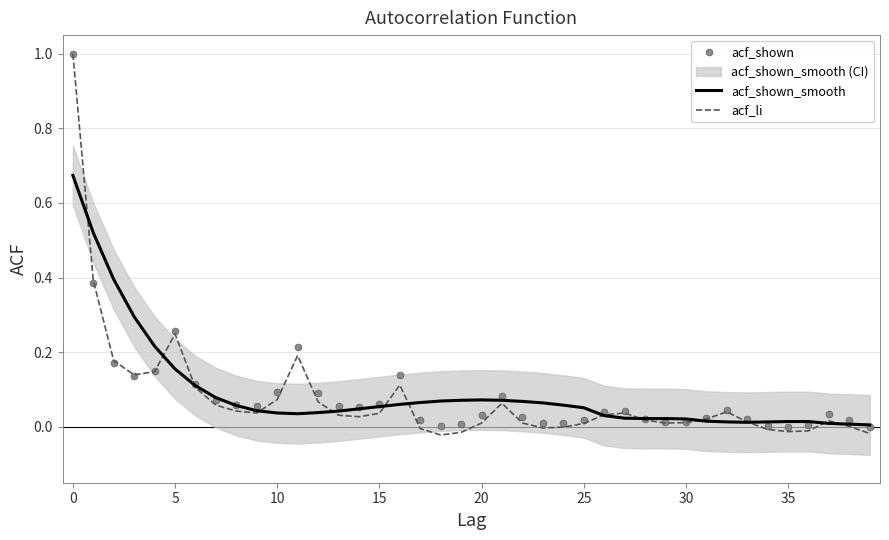

What is the highest value of the acf_li series?

1.0